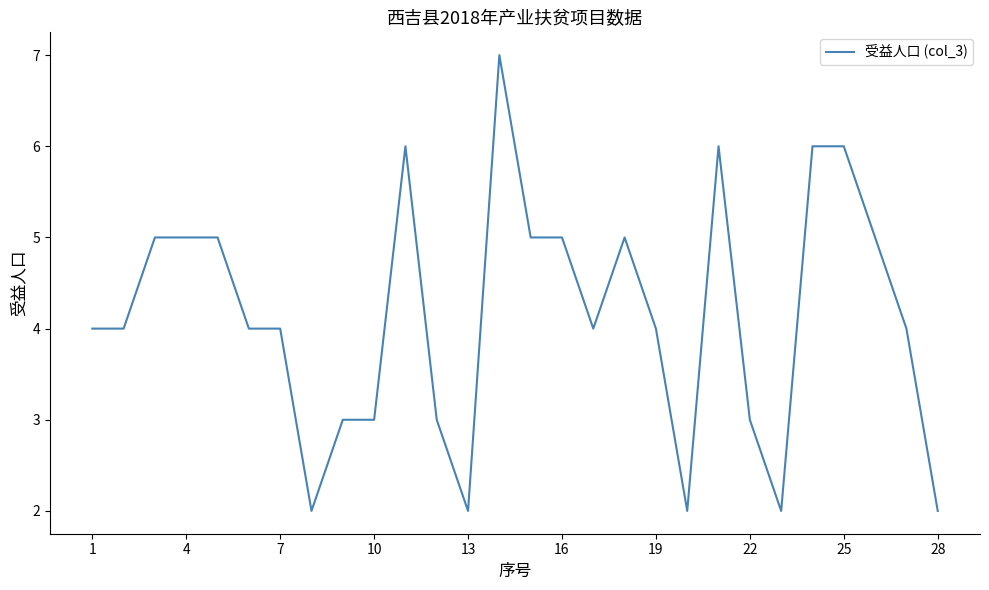

Count the values in the range 3 to 5.

18